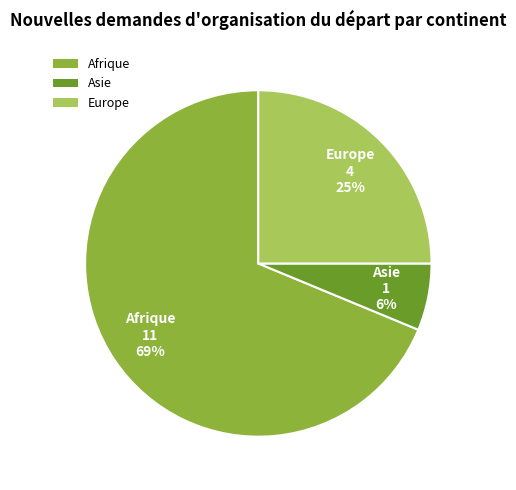

How many segments does this pie chart have?

3